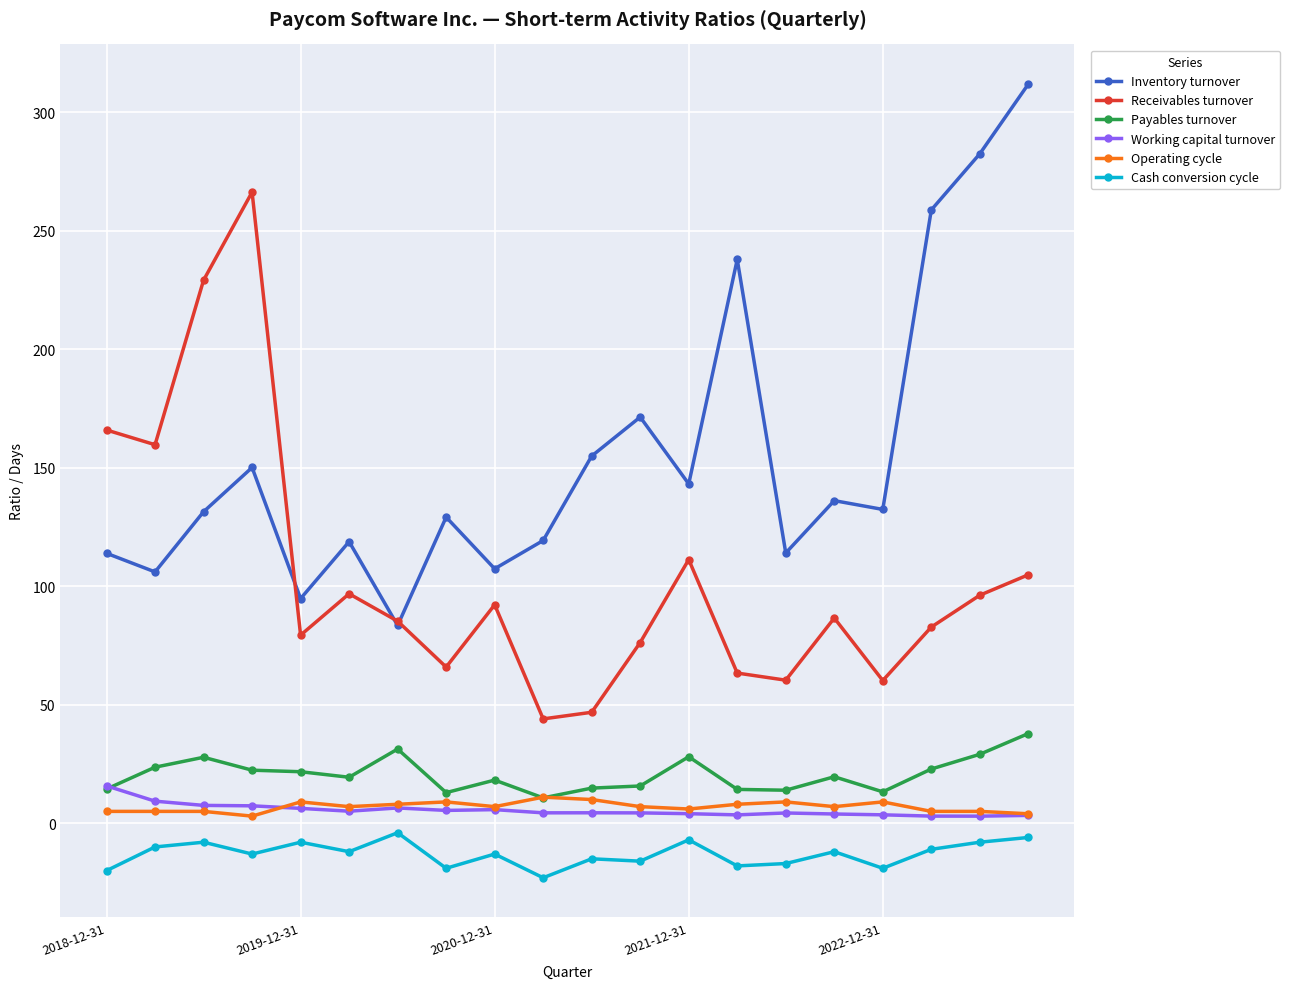

How many interior local peaks does the Receivables turnover series have?

5